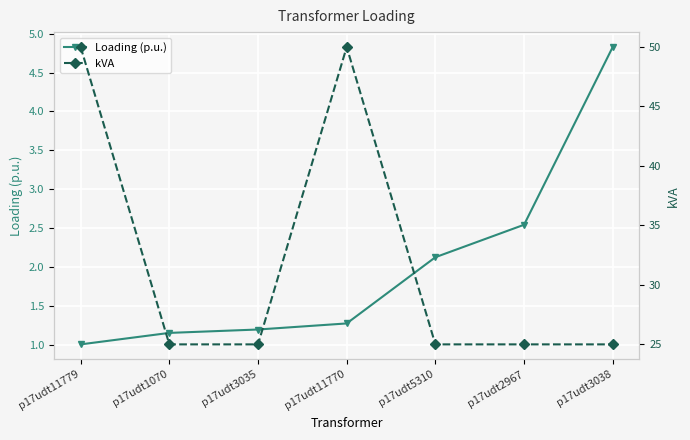

True or false: kVA and Loading (p.u.) cross at least once.

False